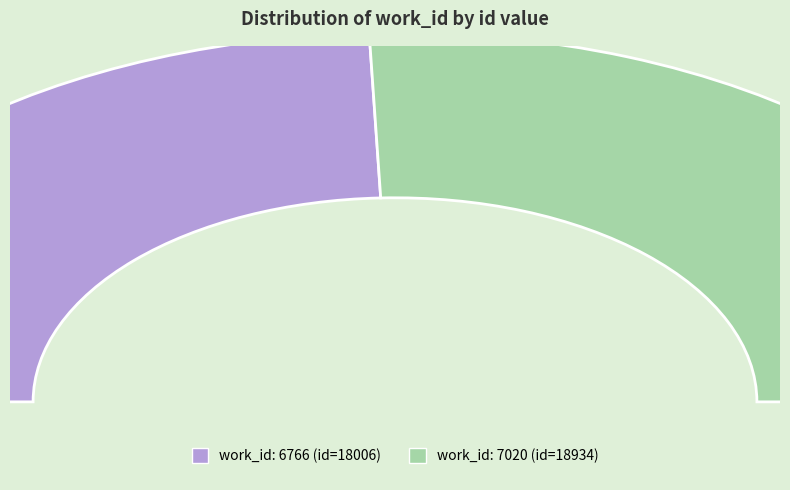

To the nearest percent, what portion does 7020 represent?

51%